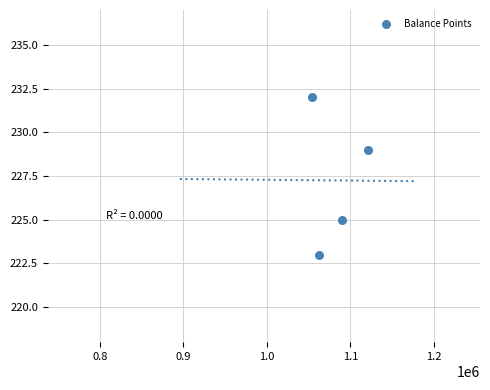

What is the average Y value?

227